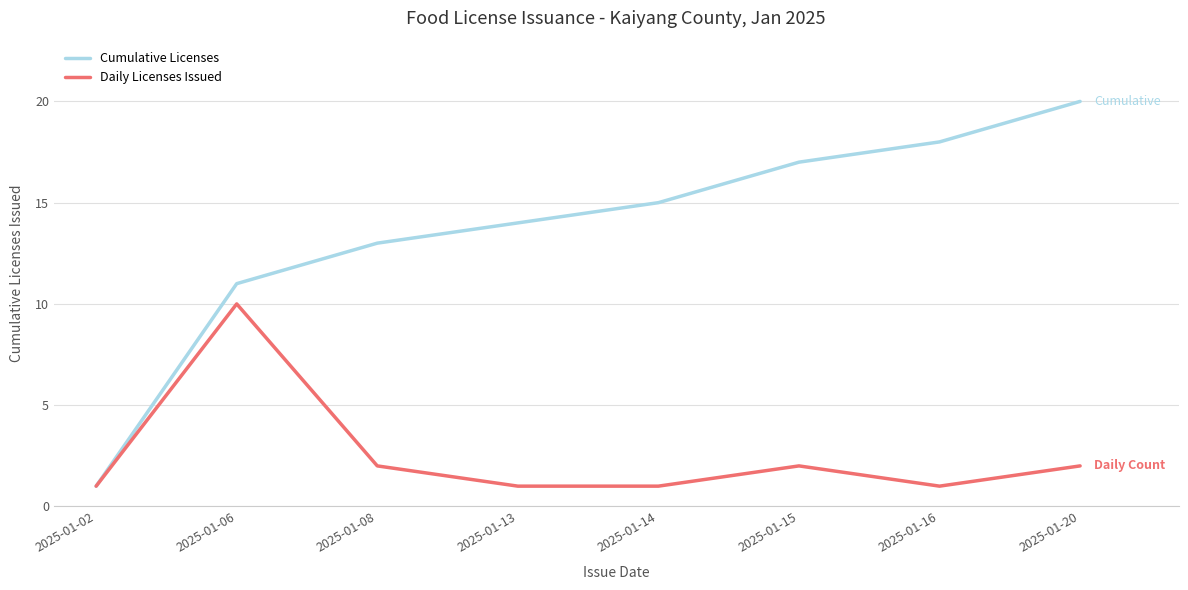

Reading left to right, transcribe all the data shown in this chart.

Cumulative Licenses: 1	11	13	14	15	17	18	20
Daily Licenses Issued: 1	10	2	1	1	2	1	2